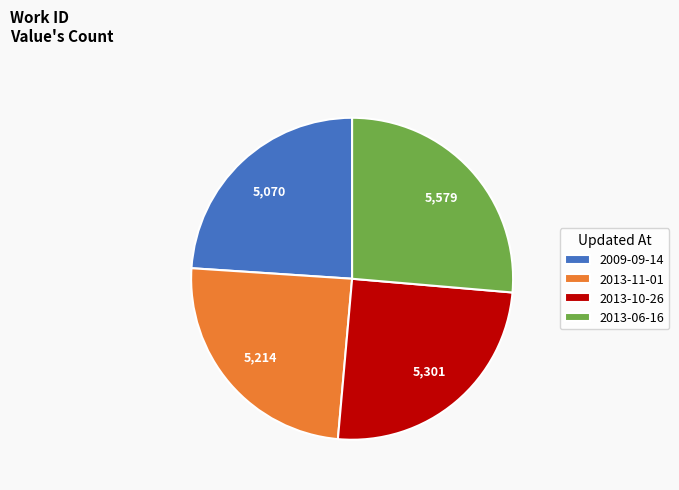

The 2013-10-26 slice represents 19% of the pie. True or false?

False